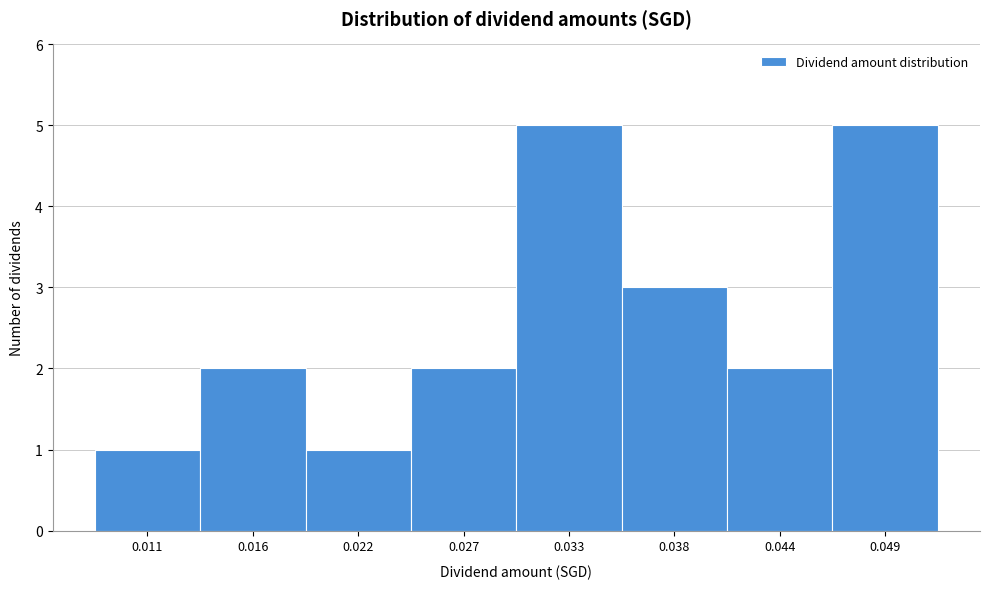

Reading left to right, list every bar in this chart as the range it spans on the x-axis followed by its height. Neither the bar edges nor the heights are printed on the chart, so give them approximately, as read against the axes.

0.008 to 0.014: 1
0.014 to 0.019: 2
0.019 to 0.025: 1
0.025 to 0.030: 2
0.030 to 0.035: 5
0.035 to 0.041: 3
0.041 to 0.046: 2
0.046 to 0.052: 5